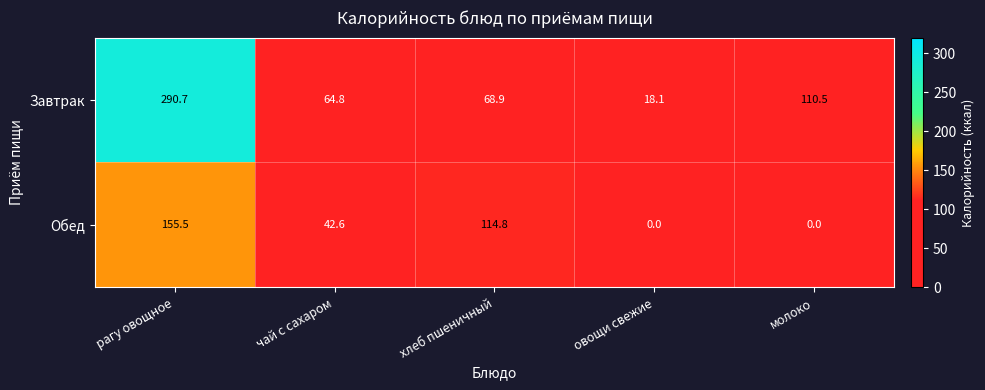

How many values in the Обед series are below 42?

2